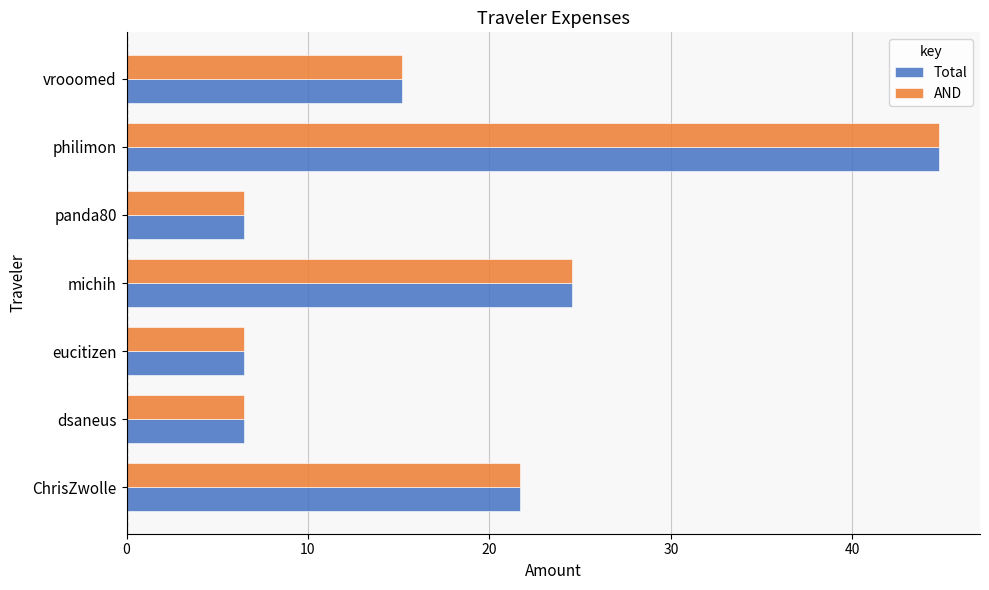

The AND series shows 37.9 at michih. True or false?

False